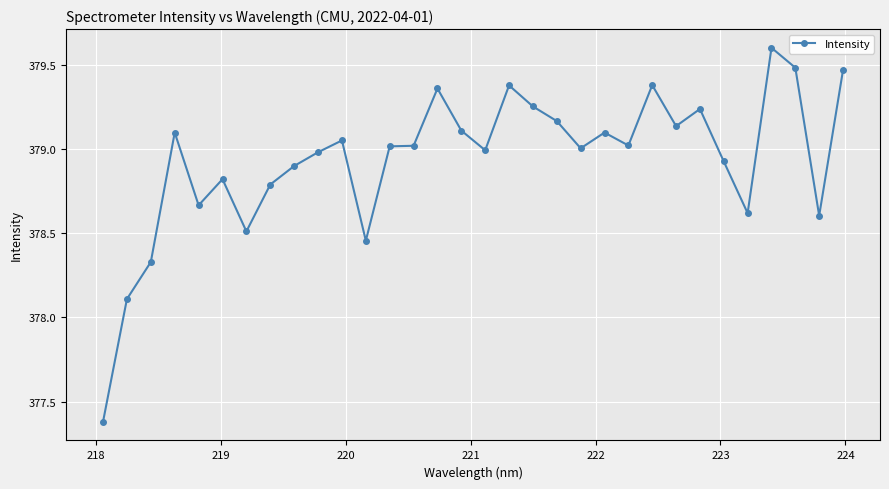

What is the difference between the maximum and minimum values?

2.2